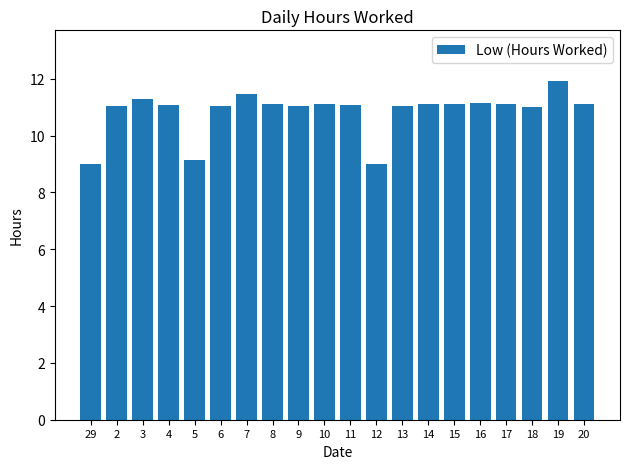

Does the chart contain stacked bars?

No